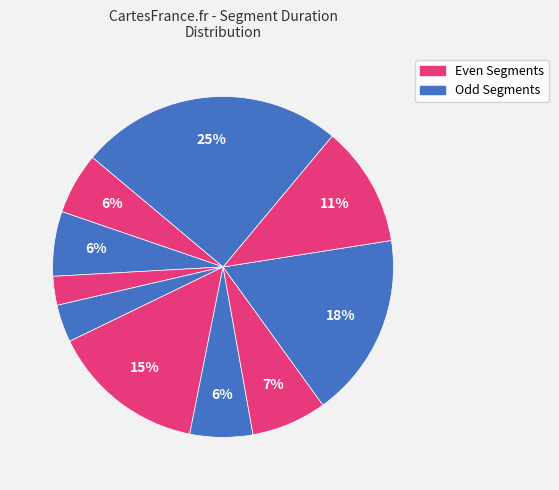

Is there a majority slice in this chart?

No